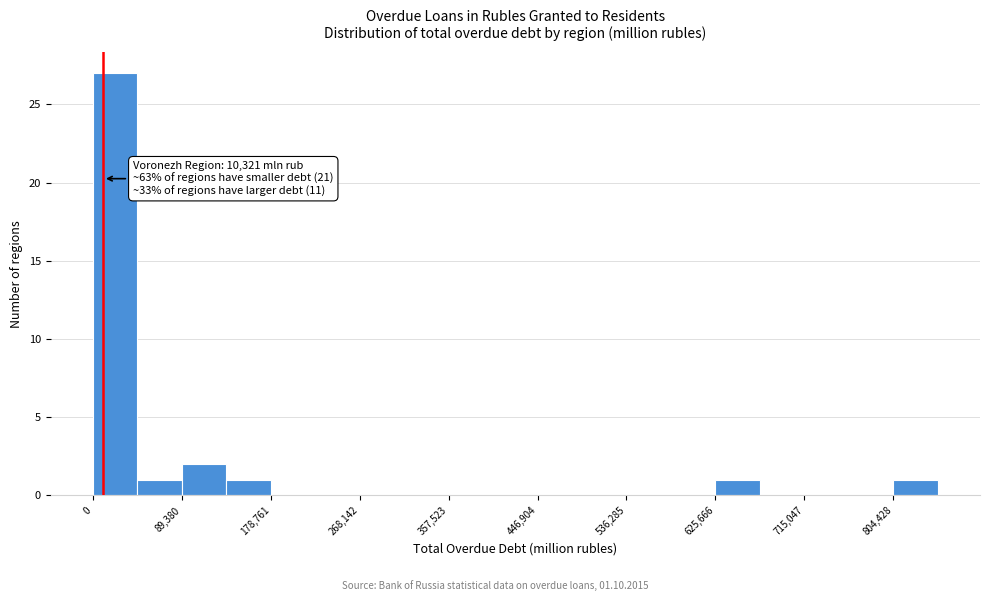

Over which range of the x-axis is the bar tallest?

0 to 40000